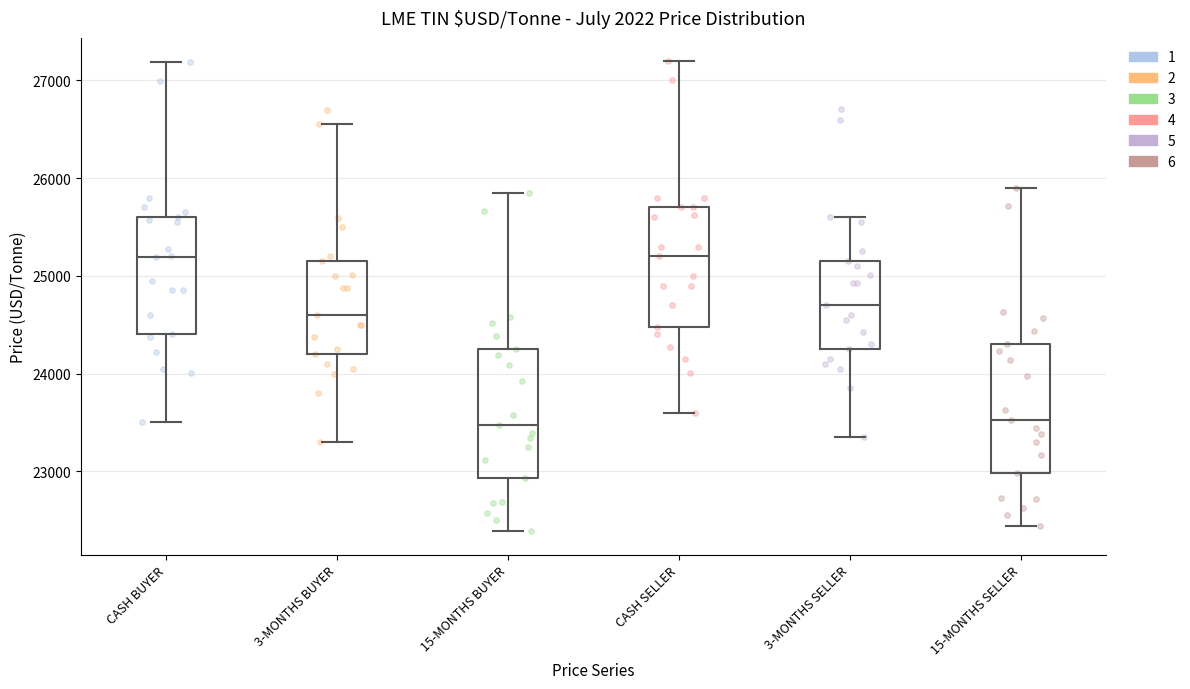

Where does the median line of the box for 3-MONTHS BUYER sit on the y-axis? The values are not printed on the chart, so give them approximately, as read against the axis.

24600